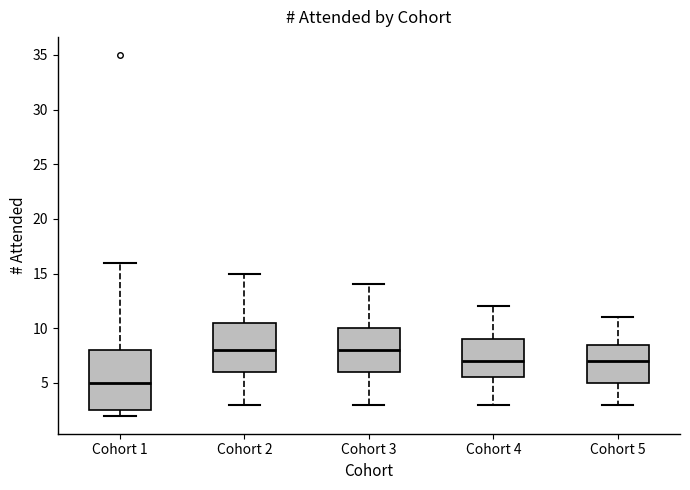

Reading left to right, read every box against the y-axis: the position of its median line, the range the box covers, and the ends of its whiskers. The values are not printed on the chart, so give them approximately, as read against the axis.

Cohort 1: median 5.0, box 2.5 to 8.0, whiskers 2.0 to 16.0
Cohort 2: median 8.0, box 6.0 to 10.5, whiskers 3.0 to 15.0
Cohort 3: median 8.0, box 6.0 to 10.0, whiskers 3.0 to 14.0
Cohort 4: median 7.0, box 5.5 to 9.0, whiskers 3.0 to 12.0
Cohort 5: median 7.0, box 5.0 to 8.5, whiskers 3.0 to 11.0